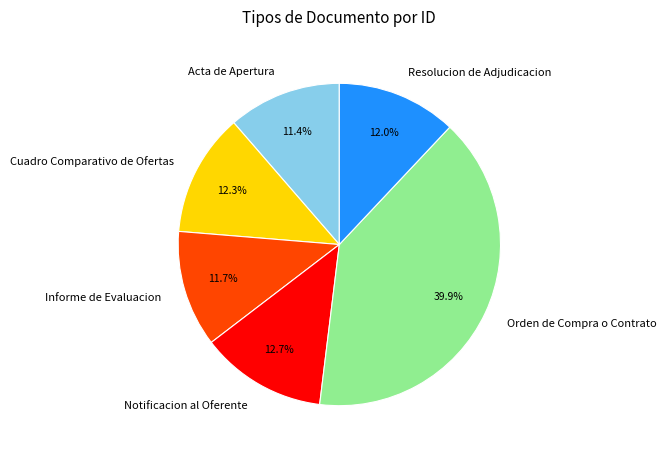

Is Cuadro Comparativo de Ofertas the majority of the pie?

No